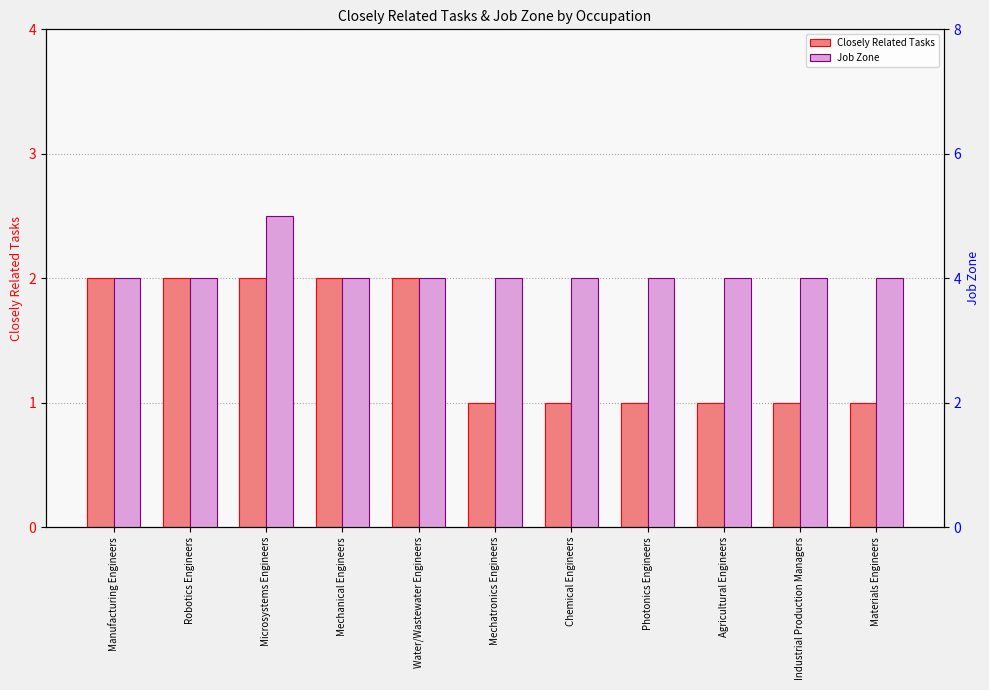

What position from the left is Mechatronics Engineers?

6